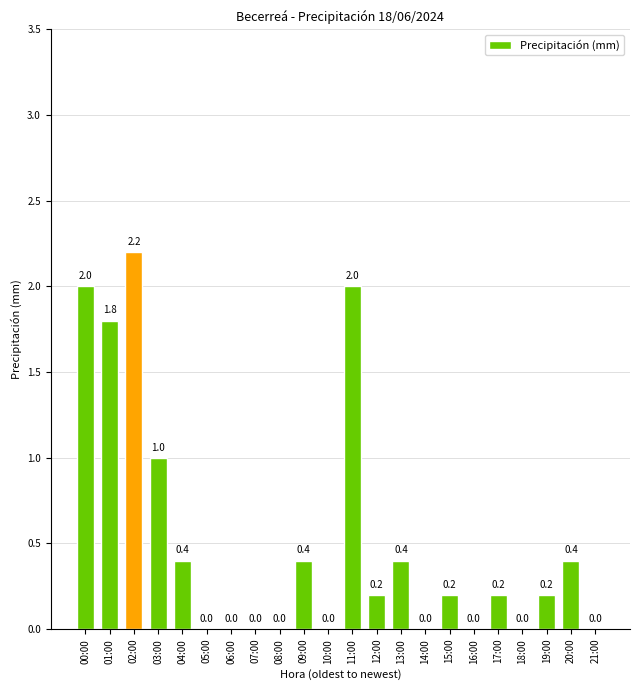

Is it true that the value at 15:00 is 0.2?

True